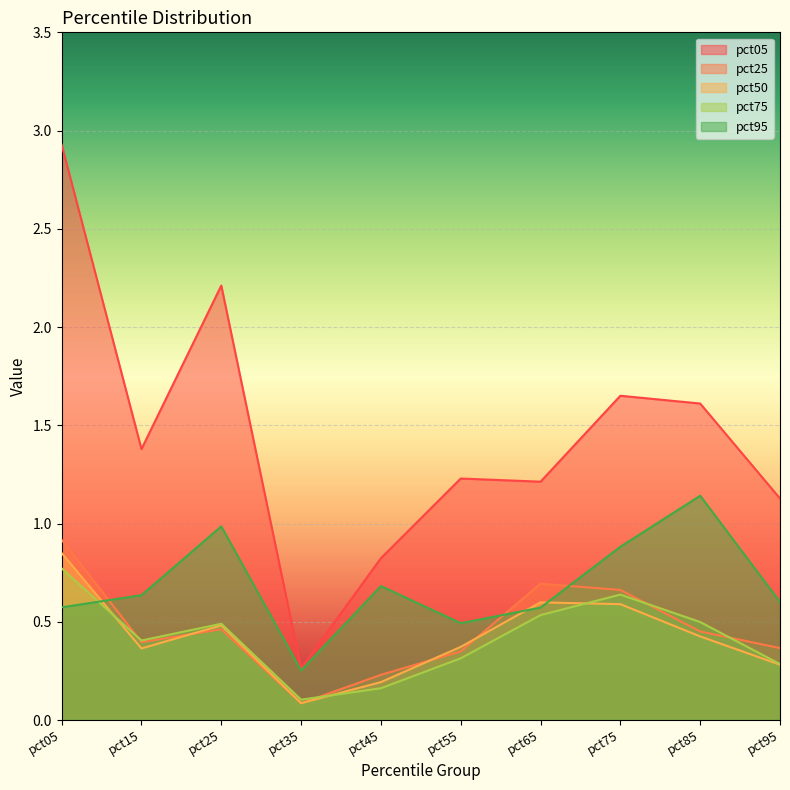

True or false: pct05 and pct50 intersect in this chart.

False